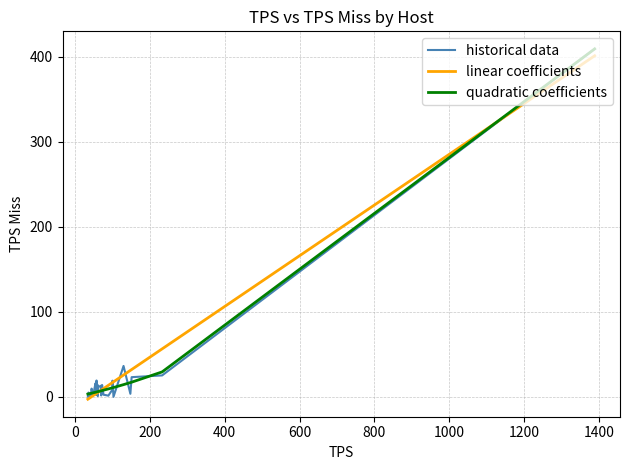

What is the highest value of the linear coefficients series?

401.3